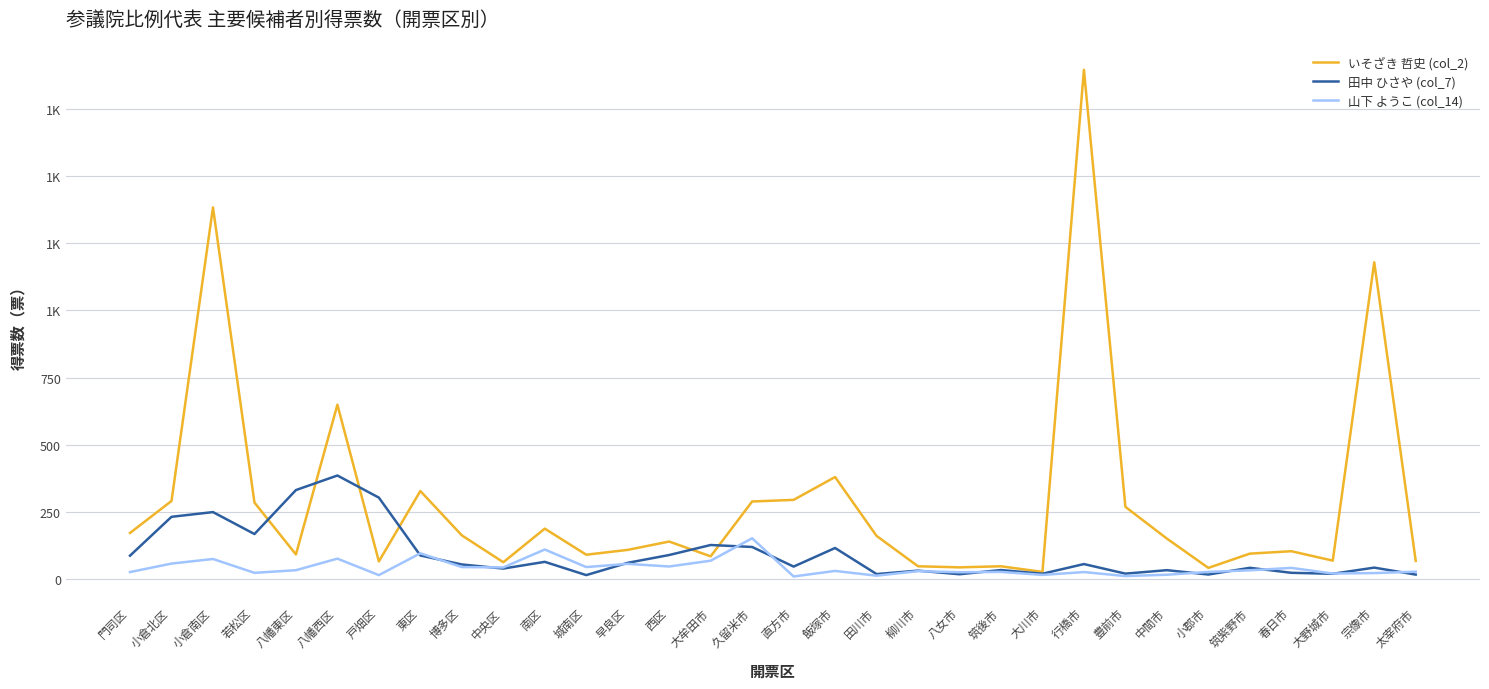

How many intersections are there between 田中 ひさや (col_7) and 山下 ようこ (col_14)?

13